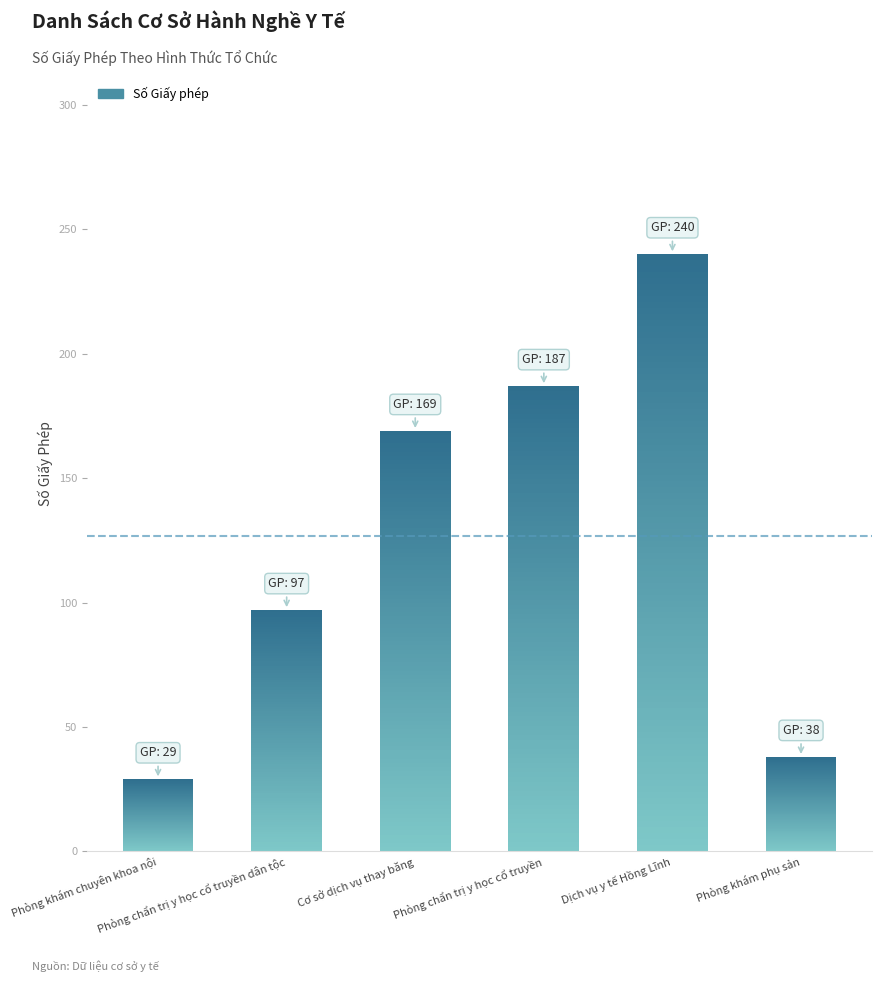

At which label is the value closest to 134?

Cơ sở dịch vụ thay băng